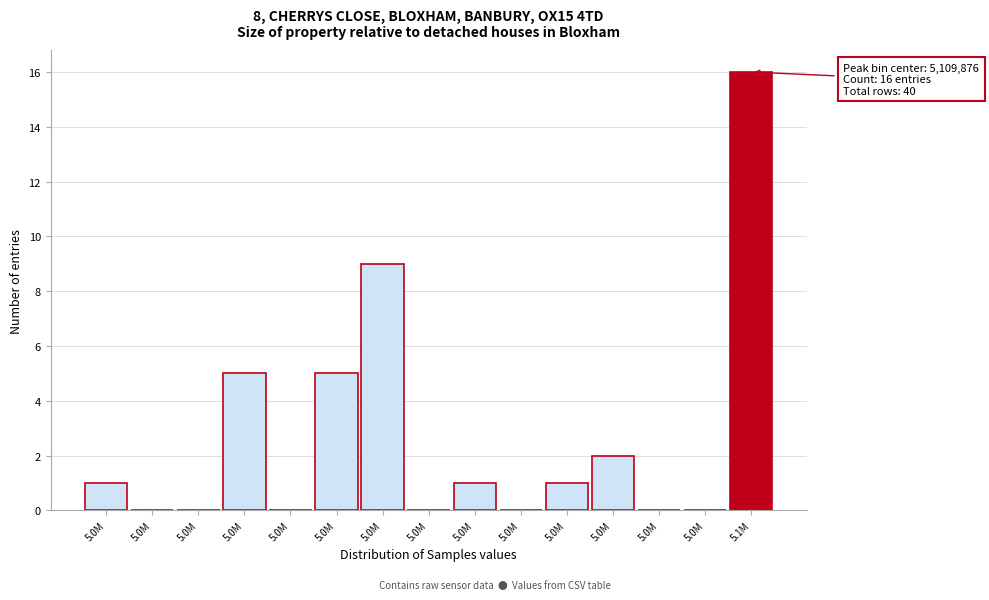

How many categories are shown in the chart?

15